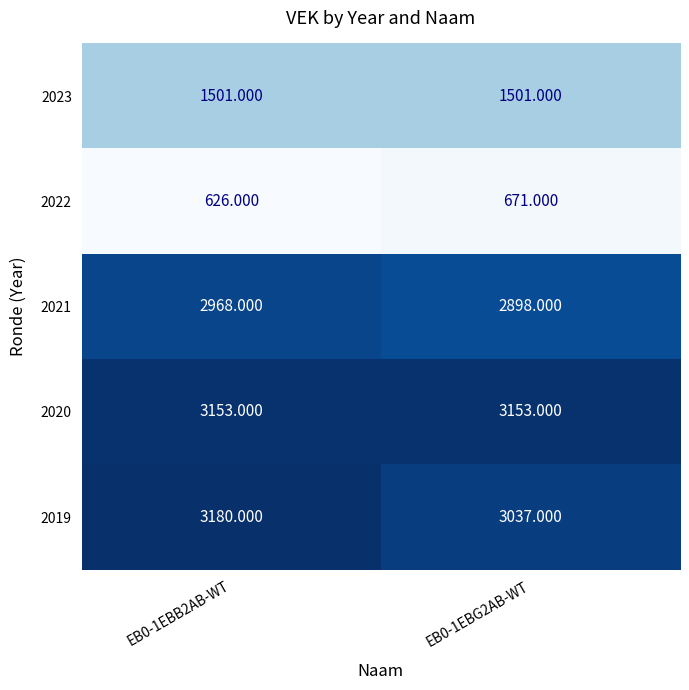

Which series has the widest spread of values?

2019